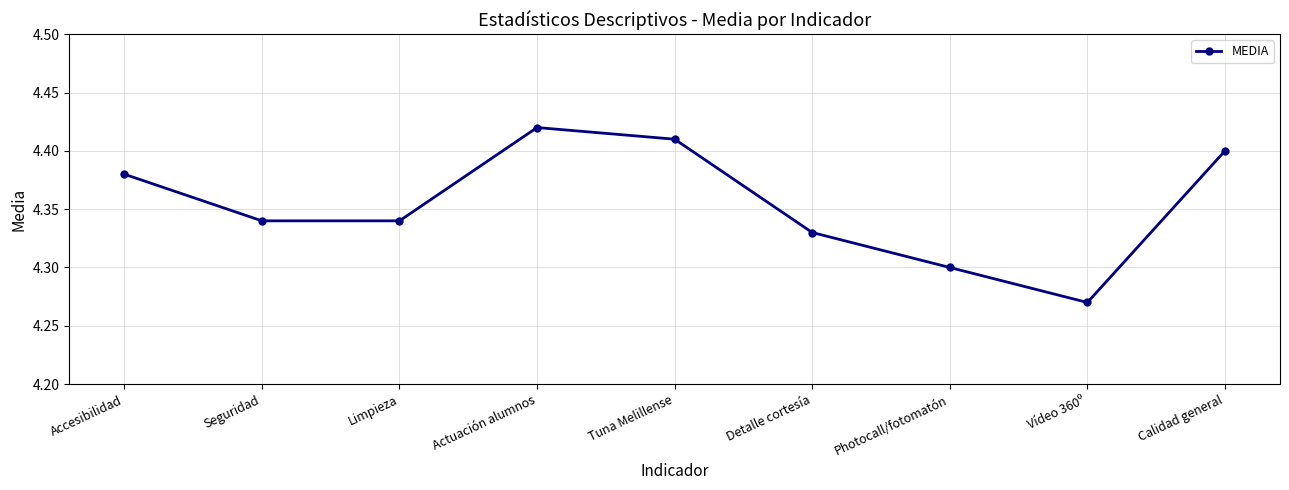

What is the difference between the second highest and minimum values?

0.1